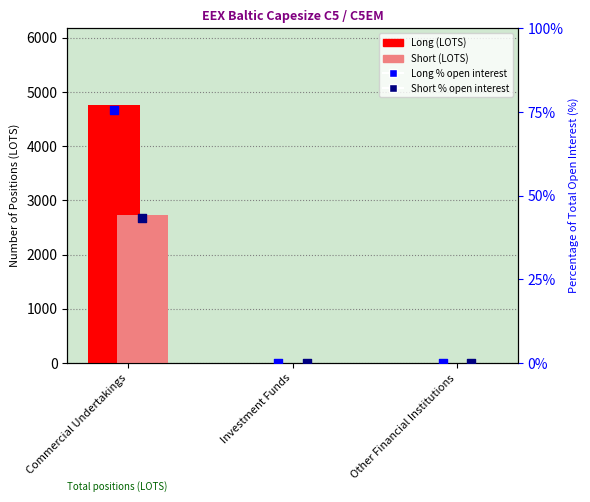

Which series contains the lowest Y value?

Long (LOTS)